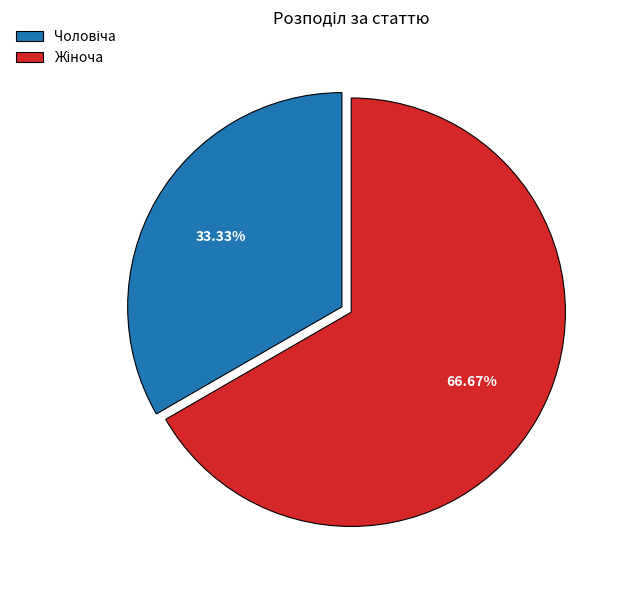

Count the number of slices in the pie.

2